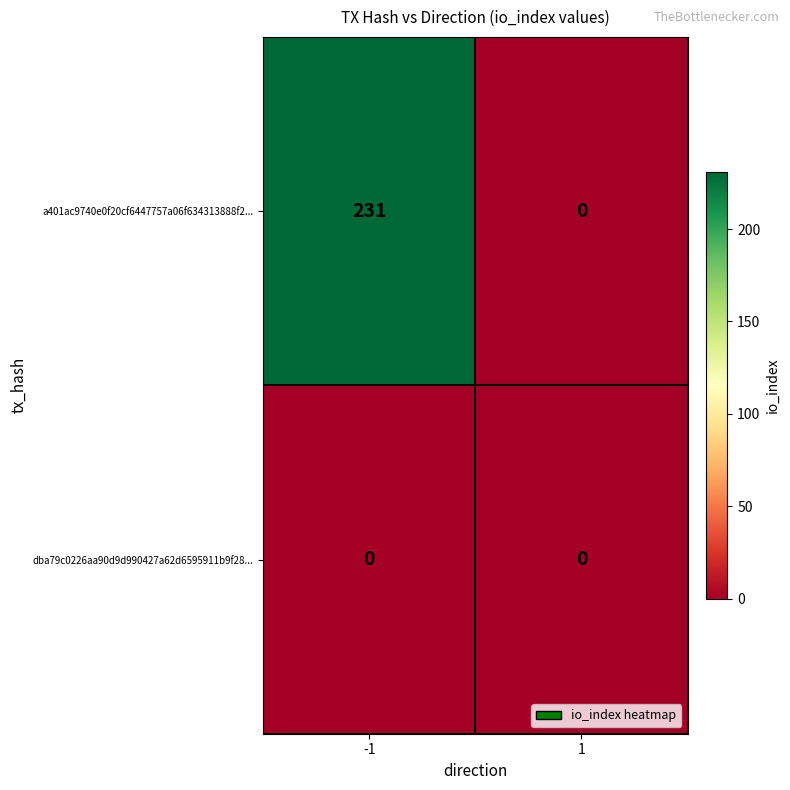

The value of dba79c0226aa90d9d990427a62d6595911b9f28... at 1 is 0. True or false?

True